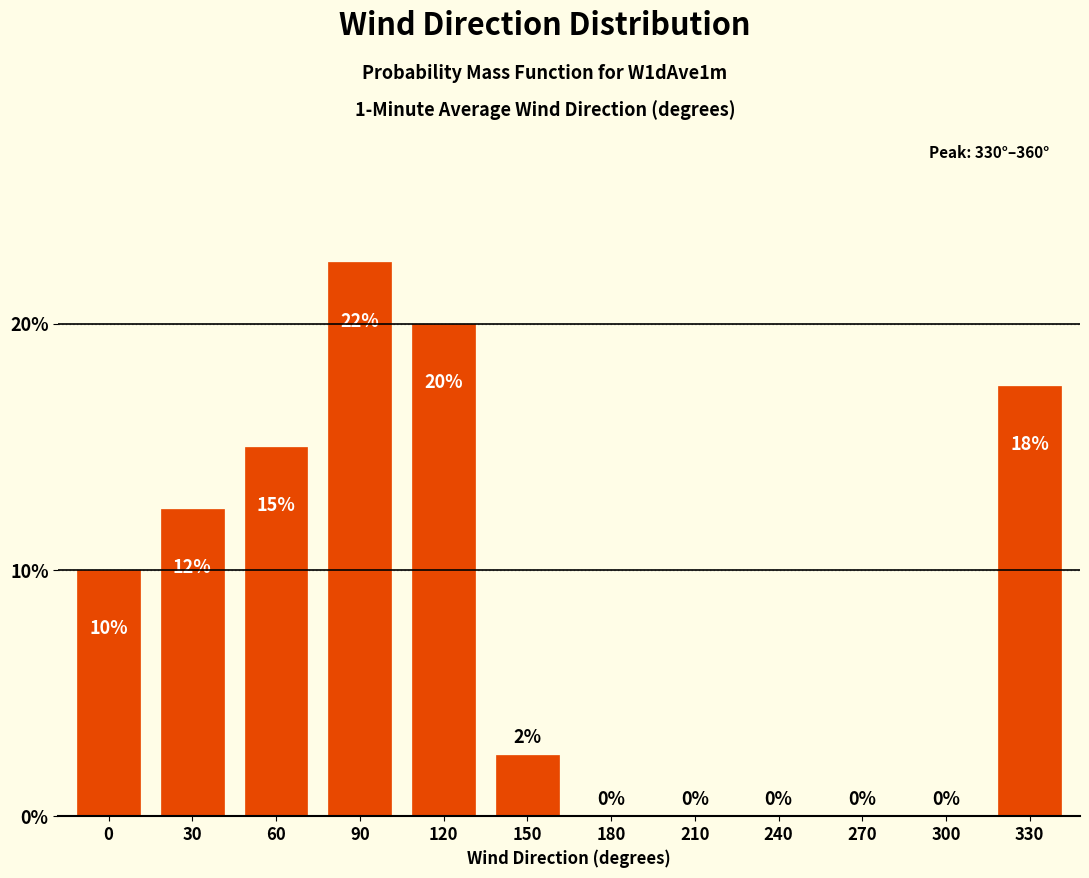

Which has a higher value, 300 or 150?

150